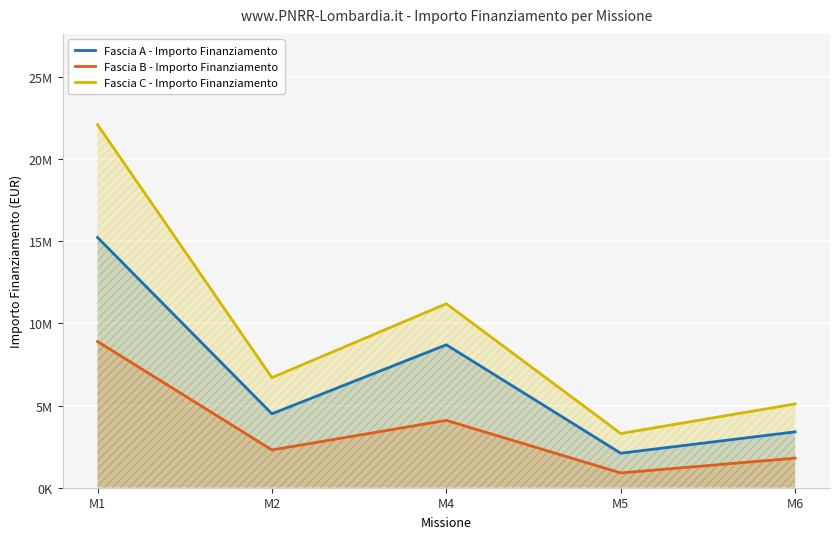

List the series in order of their peak value, highest first.

Fascia C - Importo Finanziamento, Fascia A - Importo Finanziamento, Fascia B - Importo Finanziamento